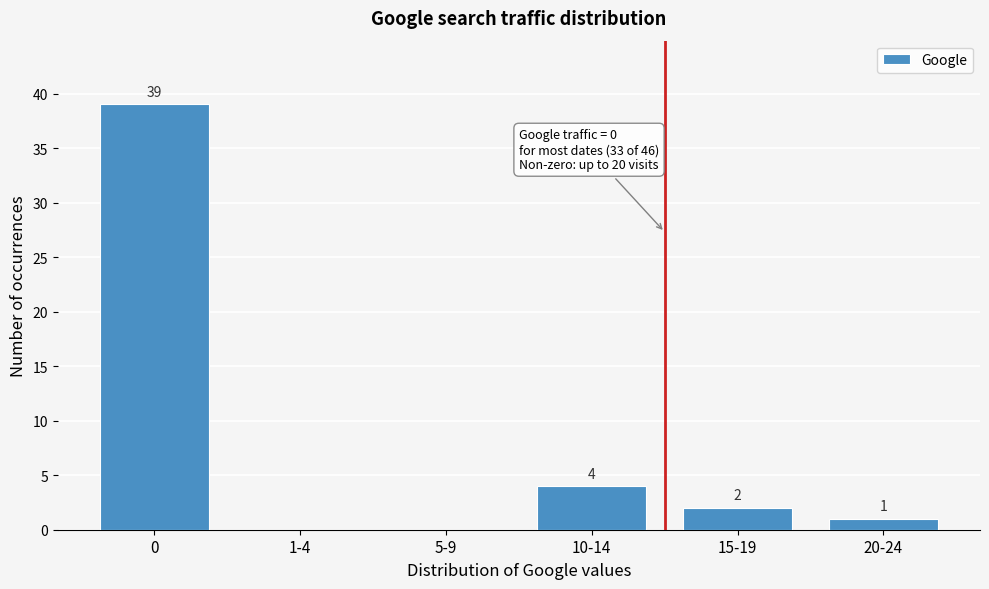

Reading left to right, what are all the values shown in this chart?

0=39	1-4=0	5-9=0	10-14=4	15-19=2	20-24=1